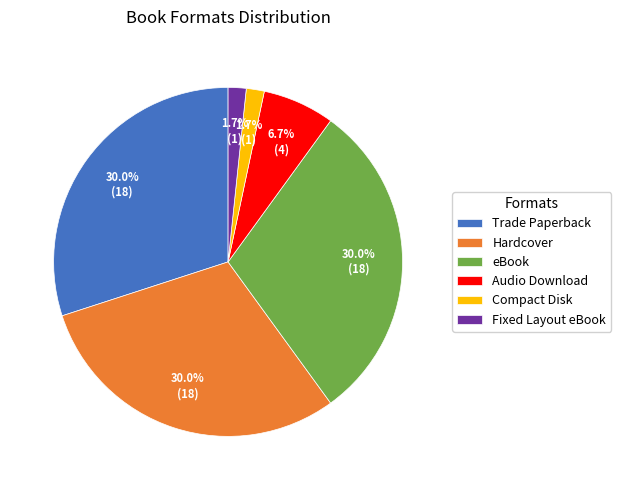

To the nearest percent, what is the difference between the Audio Download and Hardcover slice percentages?

23%